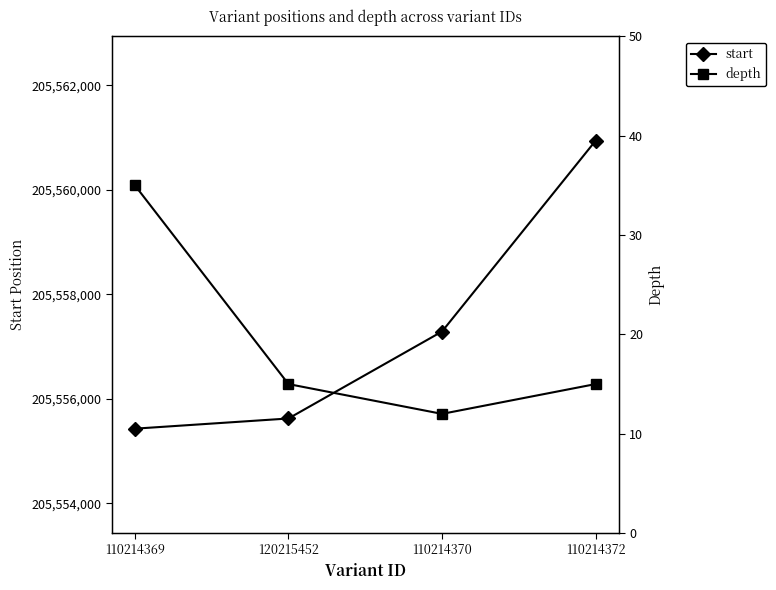

What position from the right is 110214370?

2